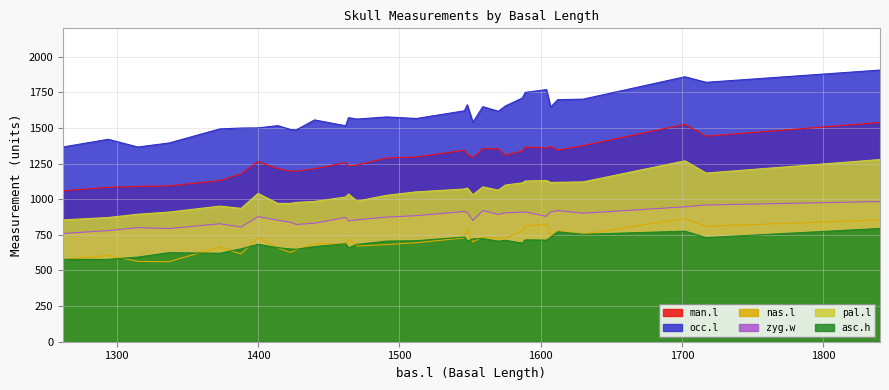

Where is the first local maximum for occ.l?

1294